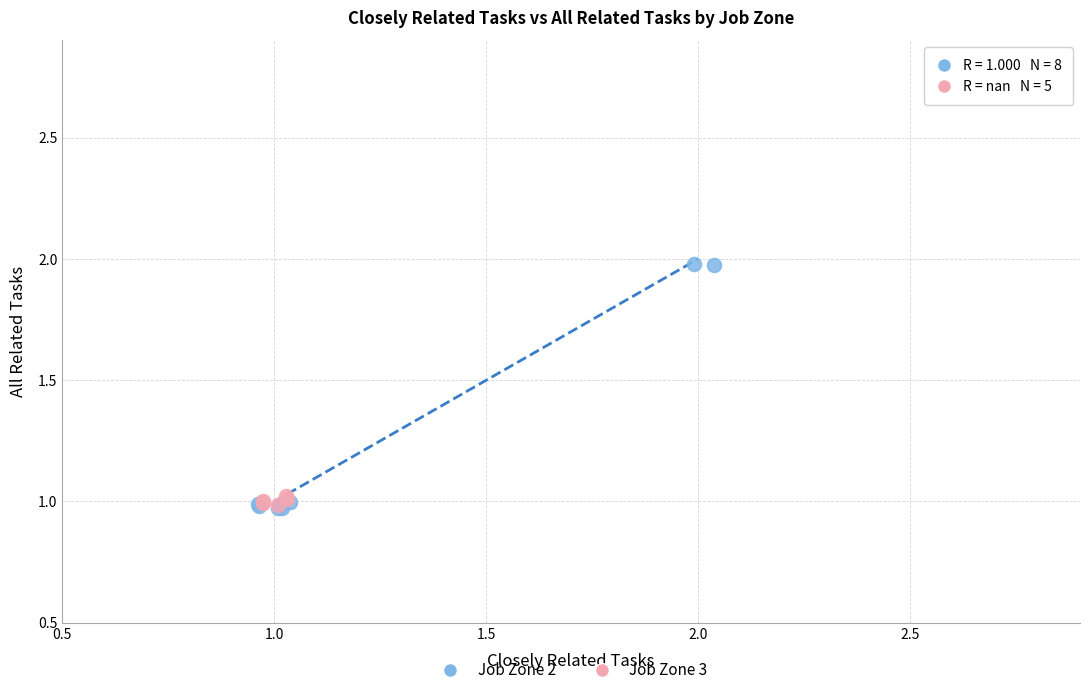

What are all the series names shown in the legend?

Job Zone 2, Job Zone 3